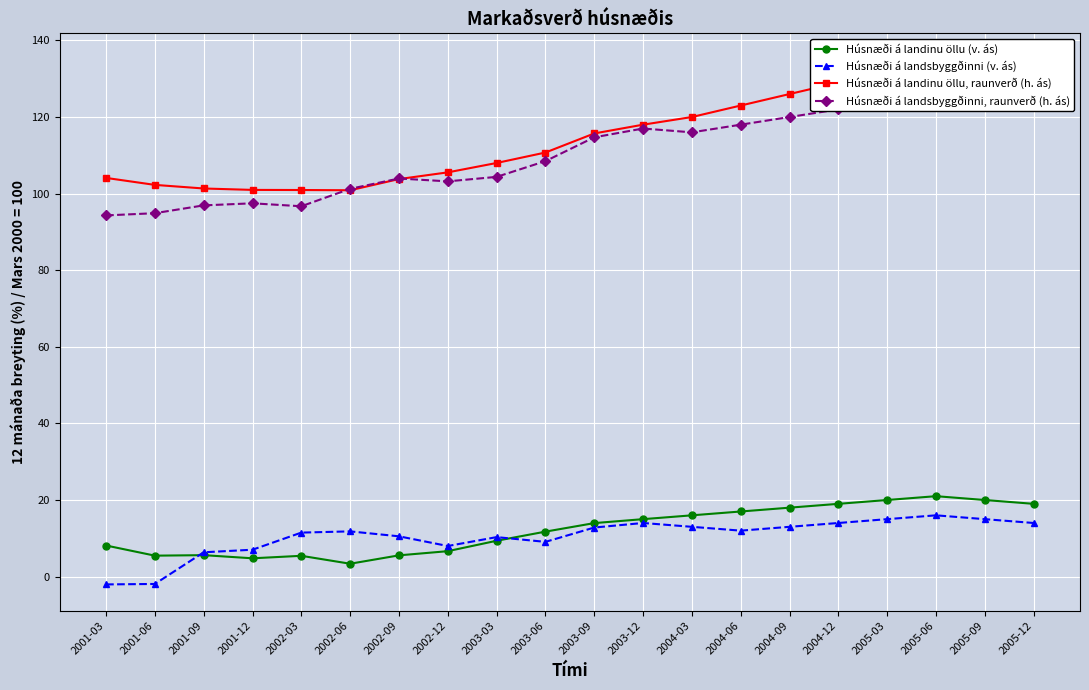

What is the label of the 8th point from the right?

2004-03